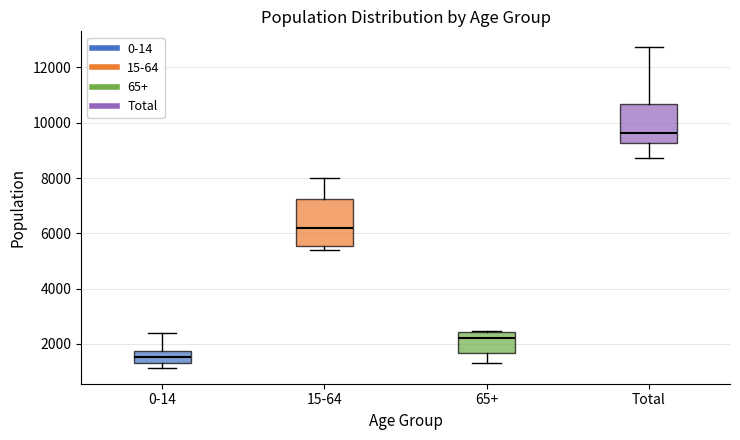

Reading left to right, read every box against the y-axis: the position of its median line, the range the box covers, and the ends of its whiskers. The values are not printed on the chart, so give them approximately, as read against the axis.

0-14: median 1600, box 1200 to 1800, whiskers 1200 (just below the box's lower edge) to 2400
15-64: median 6200, box 5600 to 7200, whiskers 5400 to 8000
65+: median 2200, box 1600 to 2400, whiskers 1400 to 2400 (just above the box's upper edge)
Total: median 9600, box 9200 to 10600, whiskers 8800 to 12800